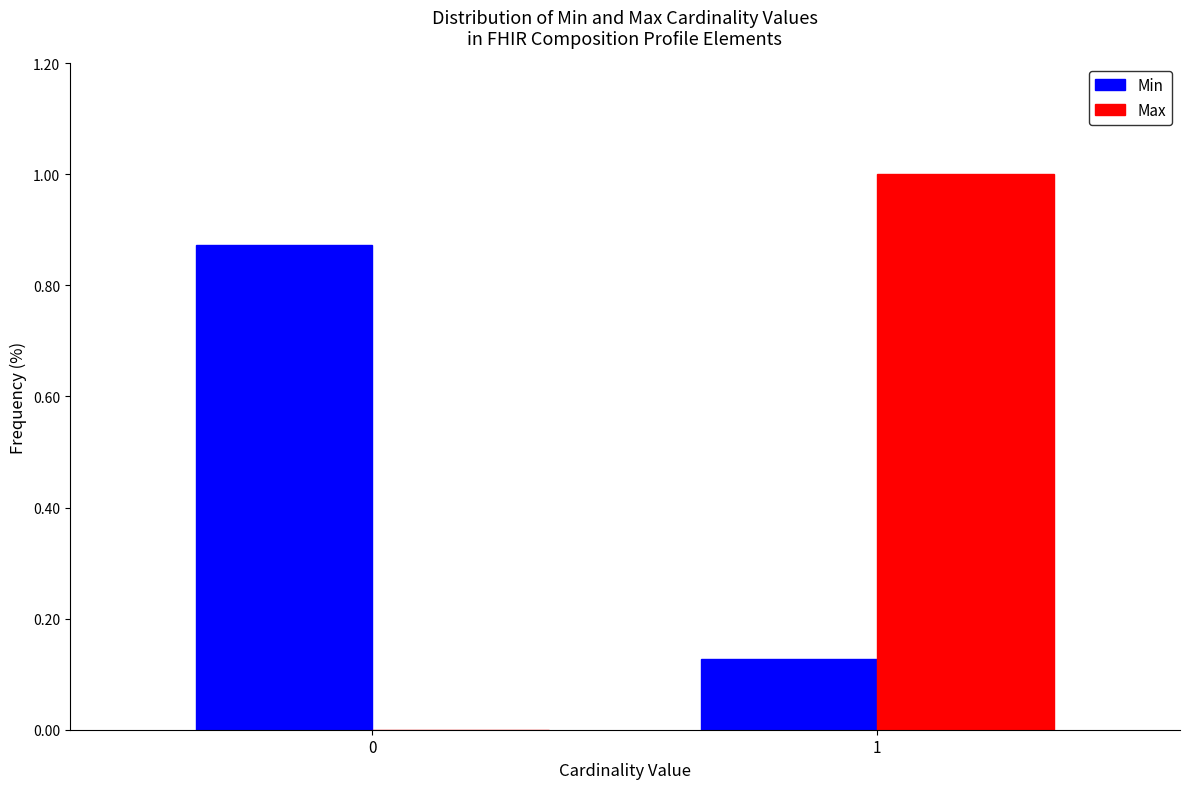

What is the sum of all Min values?

1.0